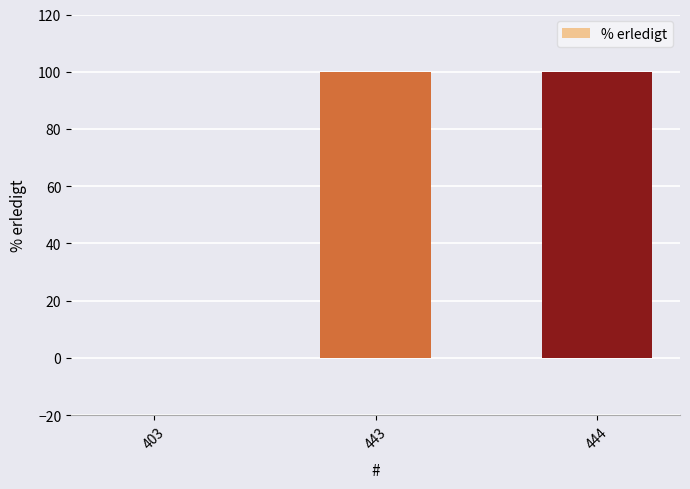

What is the change in value from 403 to 443?

+100